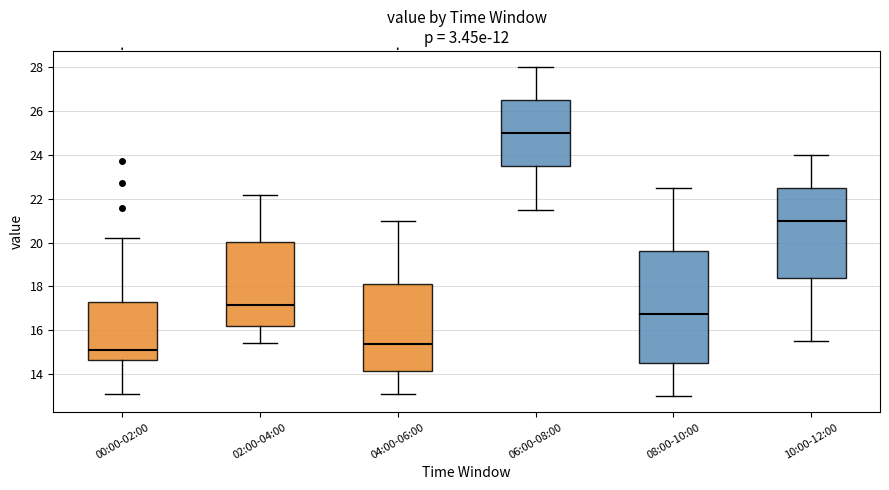

Reading left to right, read every box against the y-axis: the position of its median line, the range the box covers, and the ends of its whiskers. The values are not printed on the chart, so give them approximately, as read against the axis.

00:00-02:00: median 15.2, box 14.6 to 17.2, whiskers 13.2 to 20.2
02:00-04:00: median 17.2, box 16.2 to 20.0, whiskers 15.4 to 22.2
04:00-06:00: median 15.4, box 14.2 to 18.2, whiskers 13.2 to 21.0
06:00-08:00: median 25.0, box 23.6 to 26.6, whiskers 21.6 to 28.0
08:00-10:00: median 16.8, box 14.6 to 19.6, whiskers 13.0 to 22.6
10:00-12:00: median 21.0, box 18.4 to 22.6, whiskers 15.6 to 24.0